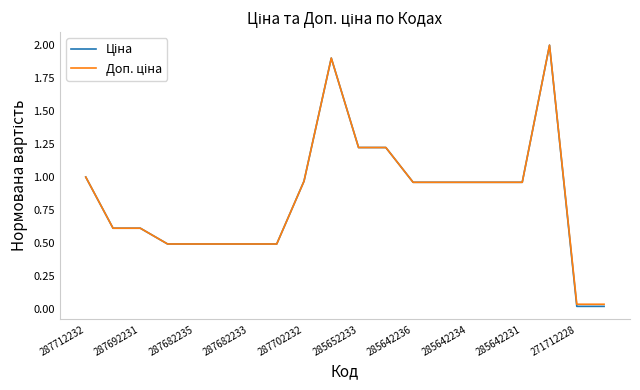

What is the greatest value displayed?

2.0